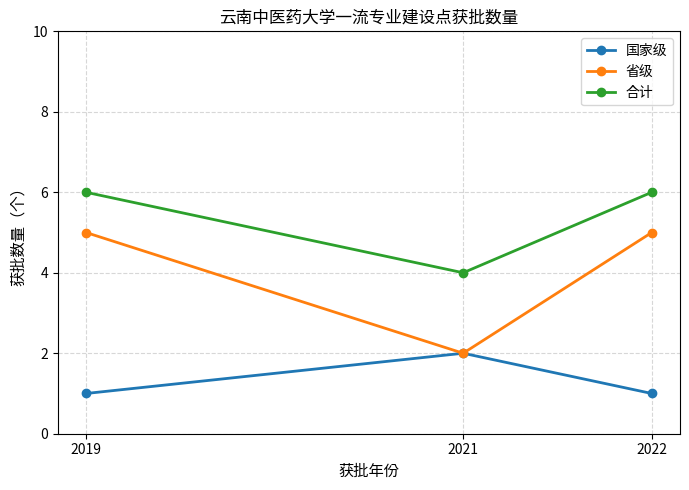

How many data points in 省级 are less than 5?

1